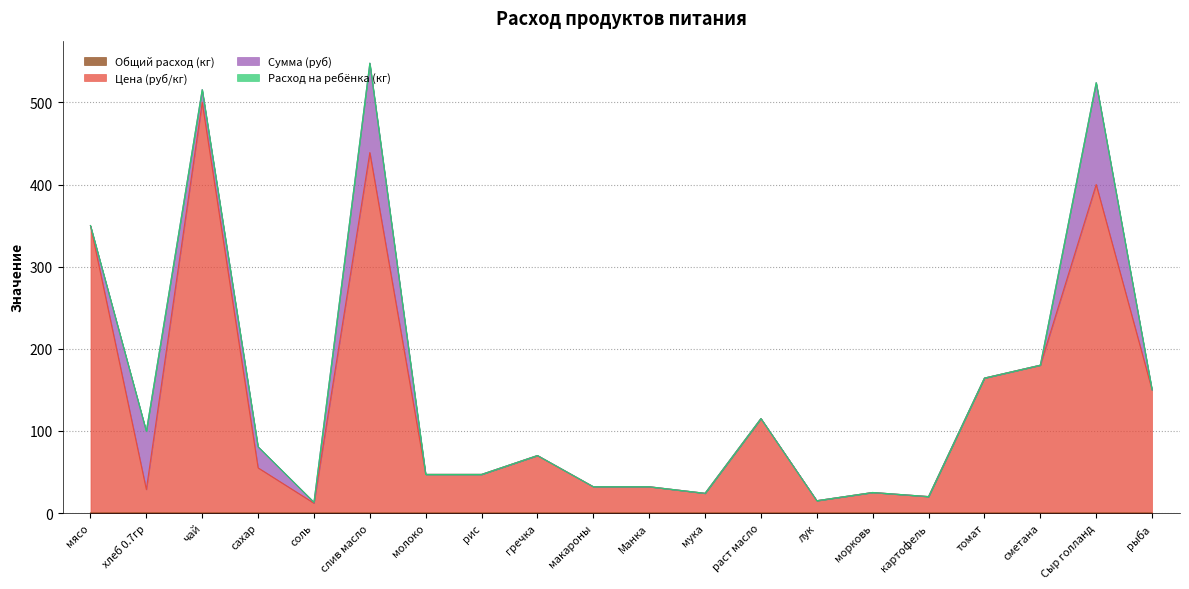

Does the chart have visible grid lines?

Yes